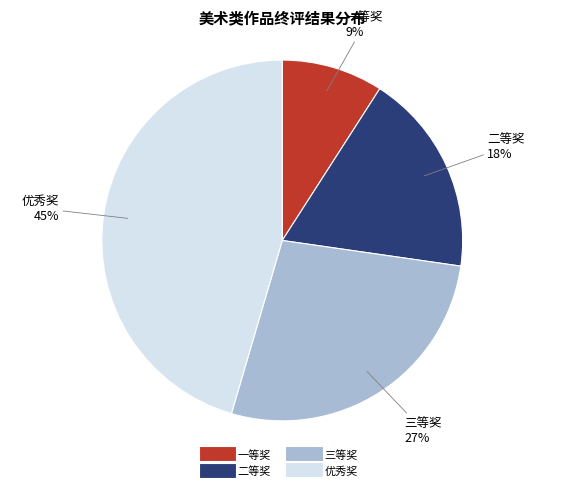

To the nearest percent, what portion does 三等奖 represent?

27%